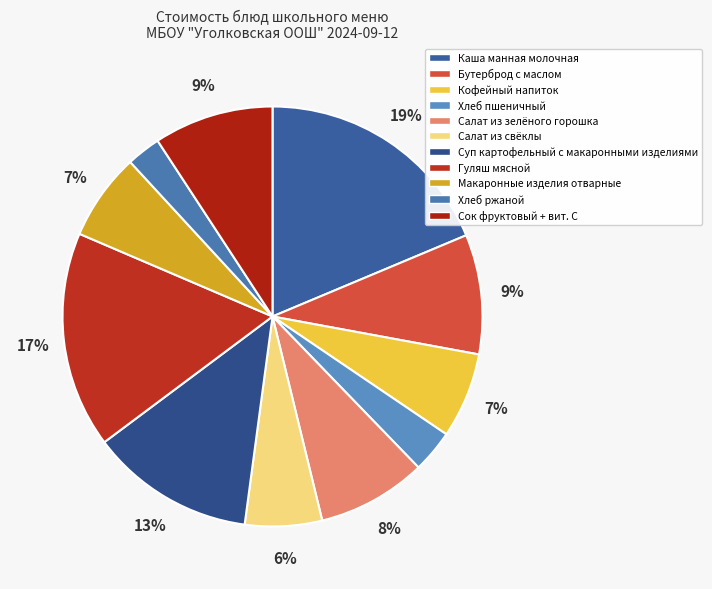

How many segments does this pie chart have?

11